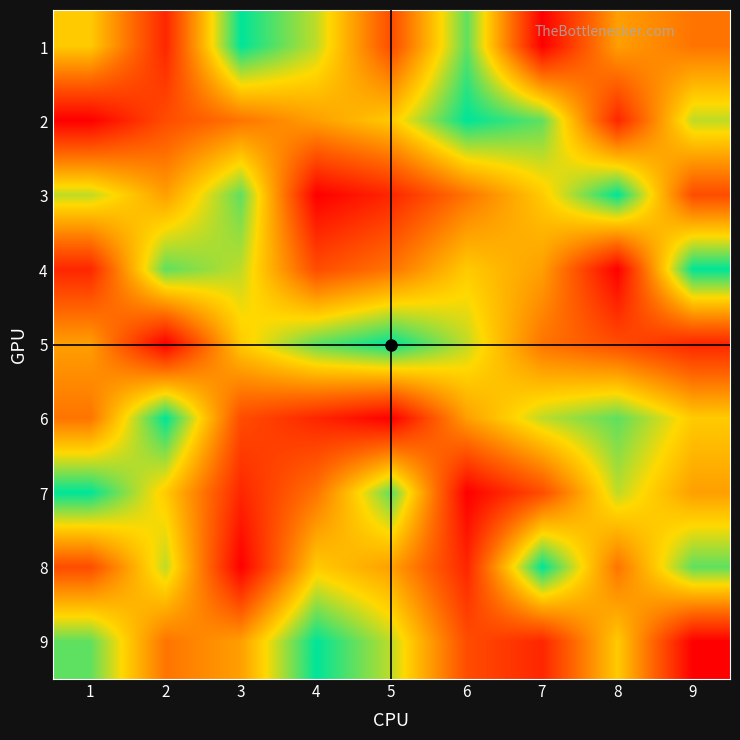

Reading left to right, extract all data points from this chart.

1: 1=6	2=2	3=9	4=7	5=3	6=8	7=1	8=5	9=4
2: 1=1	2=3	3=4	4=5	5=6	6=9	7=8	8=2	9=7
3: 1=7	2=5	3=8	4=1	5=2	6=4	7=6	8=9	9=3
4: 1=2	2=8	3=7	4=3	5=4	6=6	7=5	8=1	9=9
5: 1=5	2=1	3=6	4=8	5=9	6=7	7=4	8=3	9=2
6: 1=4	2=9	3=3	4=2	5=1	6=5	7=7	8=8	9=6
7: 1=9	2=6	3=2	4=4	5=8	6=1	7=3	8=7	9=5
8: 1=3	2=7	3=1	4=6	5=5	6=2	7=9	8=4	9=8
9: 1=8	2=4	3=5	4=9	5=7	6=3	7=2	8=6	9=1